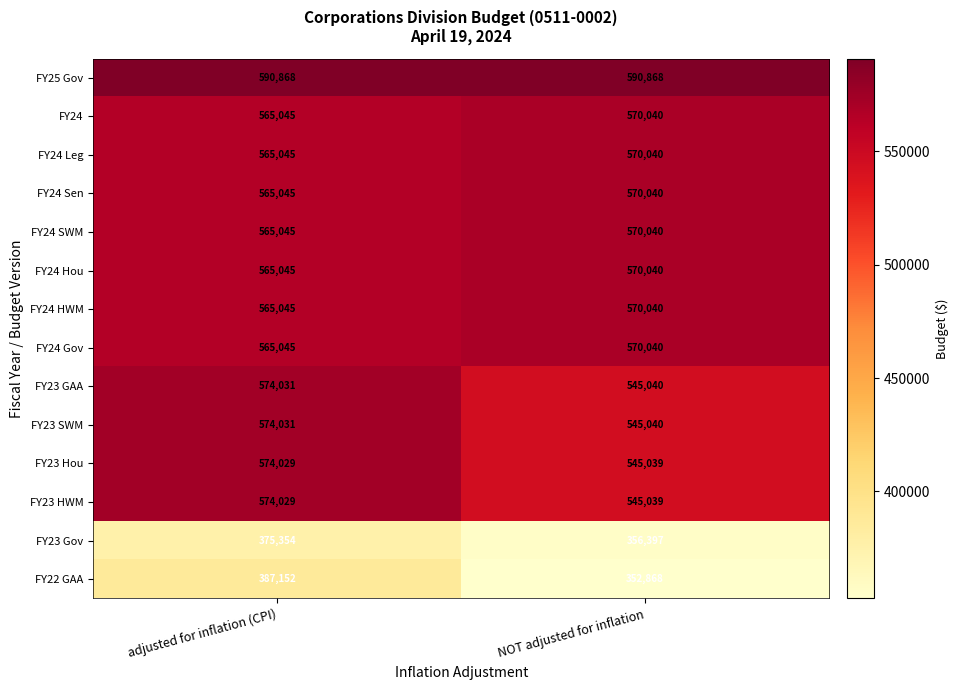

At which category is the sum across all series the highest?

adjusted for inflation (CPI)